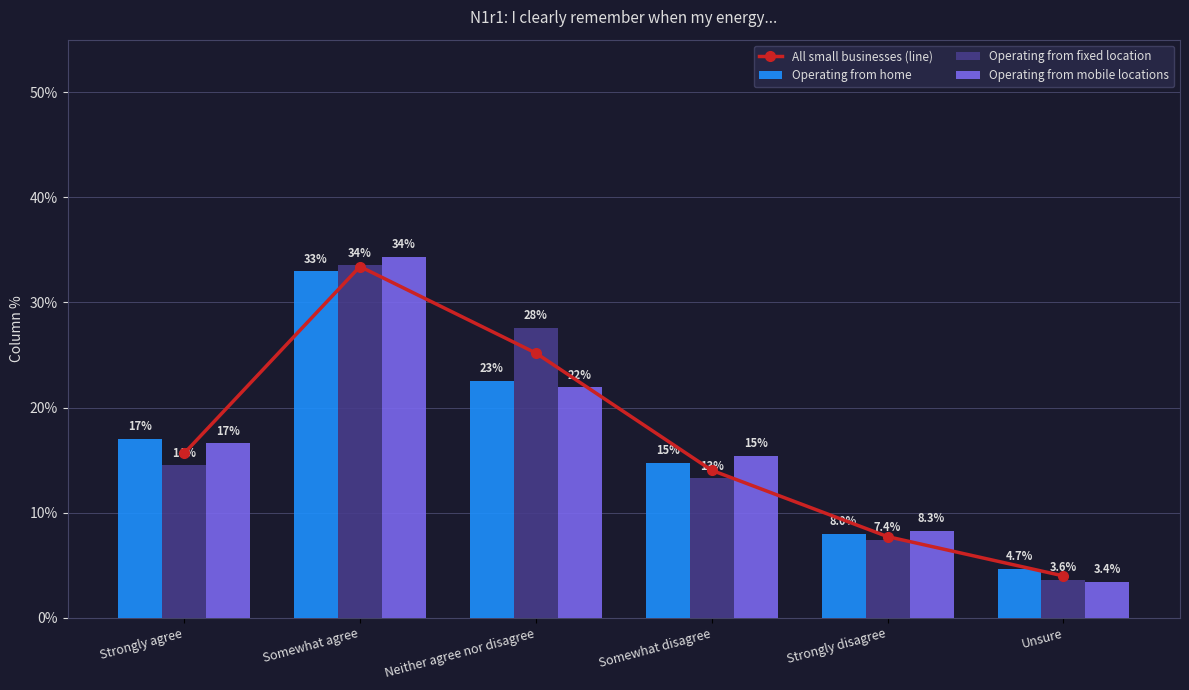

How many values in the All small businesses (line) series are below 15?

3